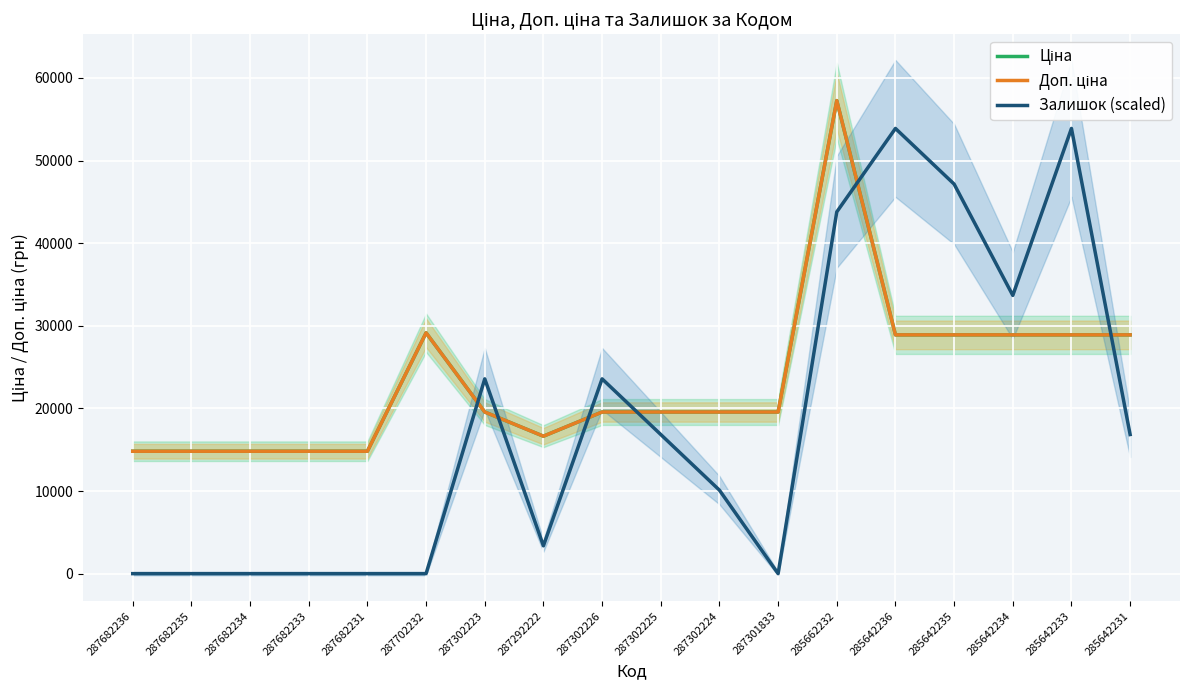

Reading left to right, list all the values displayed in this chart.

Ціна: 287682236=14817.6	287682235=14817.6	287682234=14817.6	287682233=14817.6	287682231=14817.6	287702232=29152.3	287302223=19564.9	287292222=16636.8	287302226=19564.9	287302225=19564.9	287302224=19564.9	287301833=19564.9	285662232=57258.0	285642236=28901.7	285642235=28901.7	285642234=28901.7	285642233=28901.7	285642231=28901.7
Доп. ціна: 287682236=14817.6	287682235=14817.6	287682234=14817.6	287682233=14817.6	287682231=14817.6	287702232=29152.3	287302223=19564.9	287292222=16636.8	287302226=19564.9	287302225=19564.9	287302224=19564.9	287301833=19564.9	285662232=57258.0	285642236=28901.7	285642235=28901.7	285642234=28901.7	285642233=28901.7	285642231=28901.7
Залишок (scaled): 287682236=0.0	287682235=0.0	287682234=0.0	287682233=0.0	287682231=0.0	287702232=0.0	287302223=23576.8	287292222=3368.1	287302226=23576.8	287302225=16840.6	287302224=10104.4	287301833=0.0	285662232=43785.5	285642236=53889.9	285642235=47153.7	285642234=33681.2	285642233=53889.9	285642231=16840.6